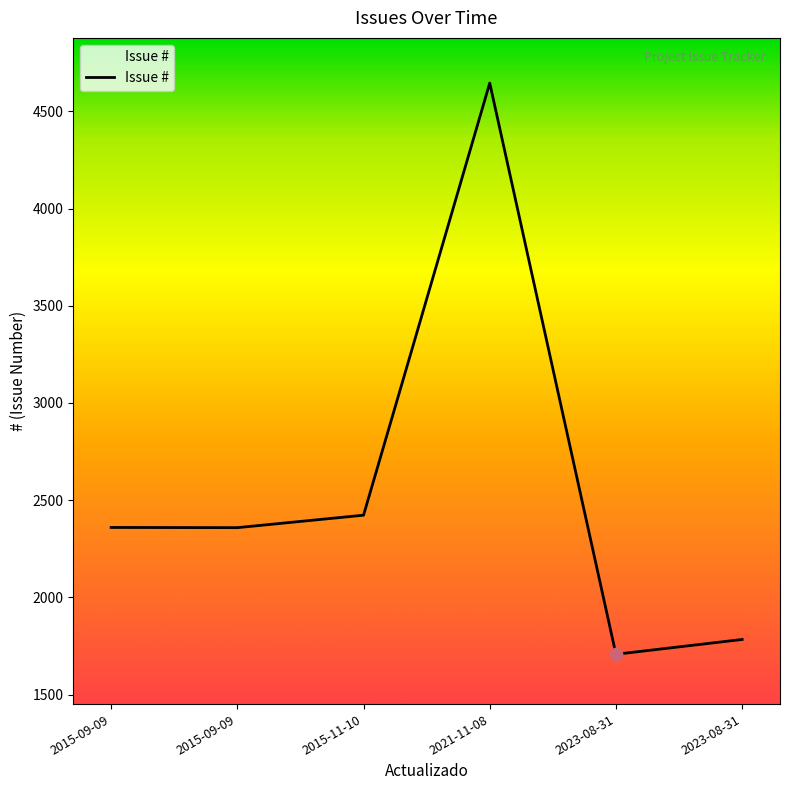

How many lines are shown in the chart?

1